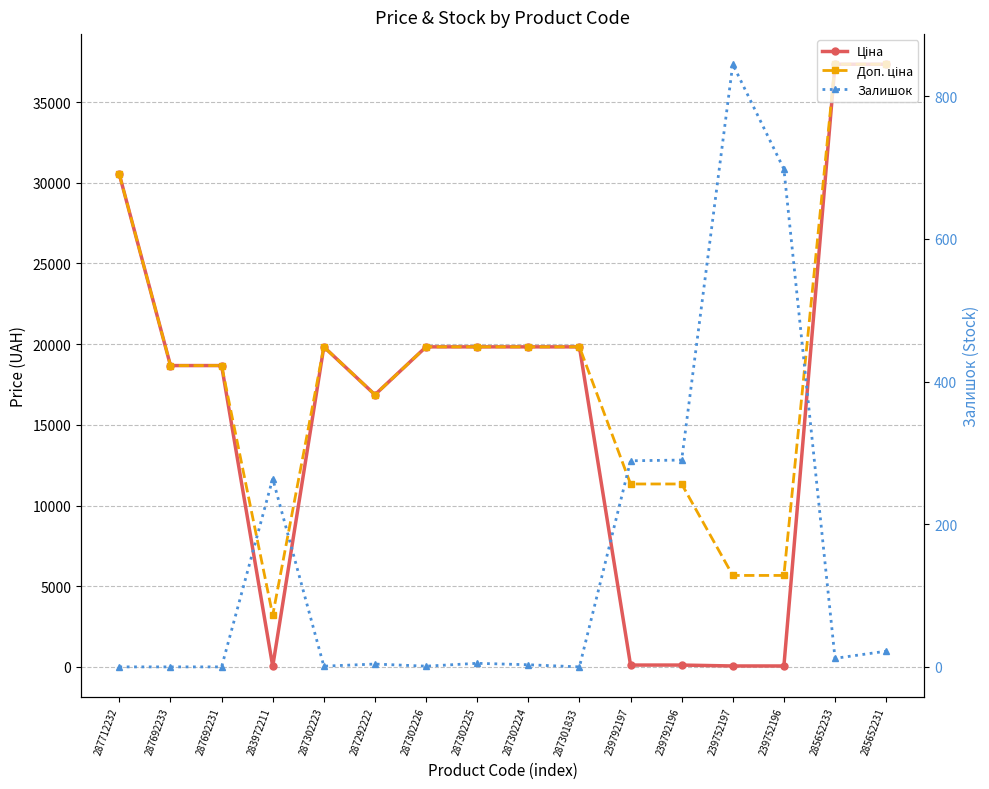

What is the value of the Доп. ціна point at the 15th from the left?

37343.0